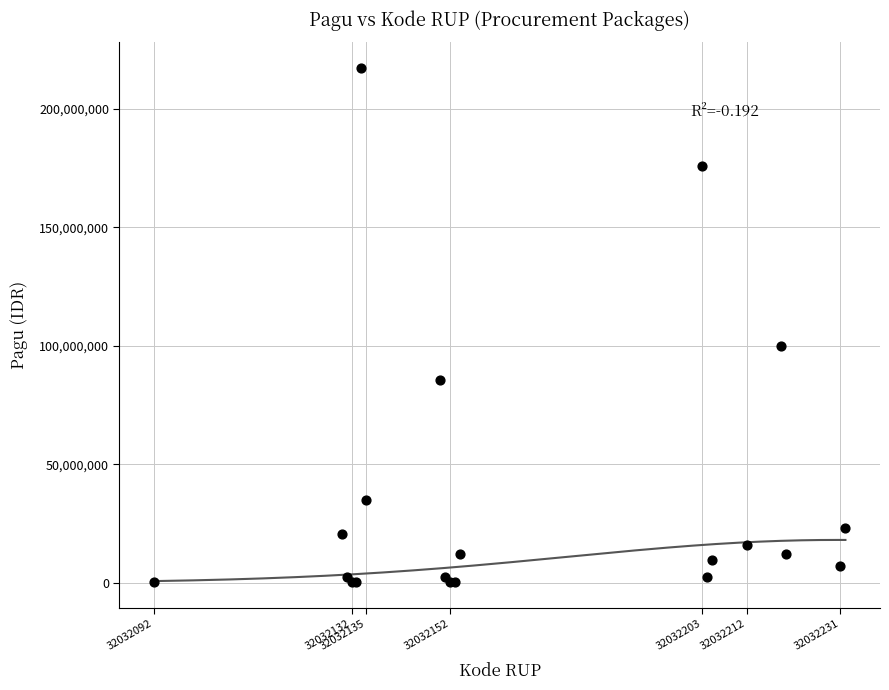

What Y value in the scatter plot is closest to 108800000?

99958000